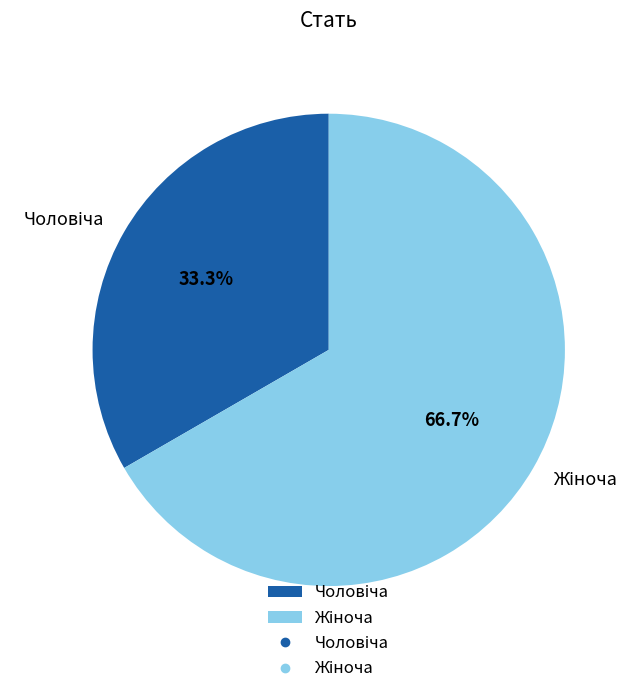

Is there a majority slice in this chart?

Yes